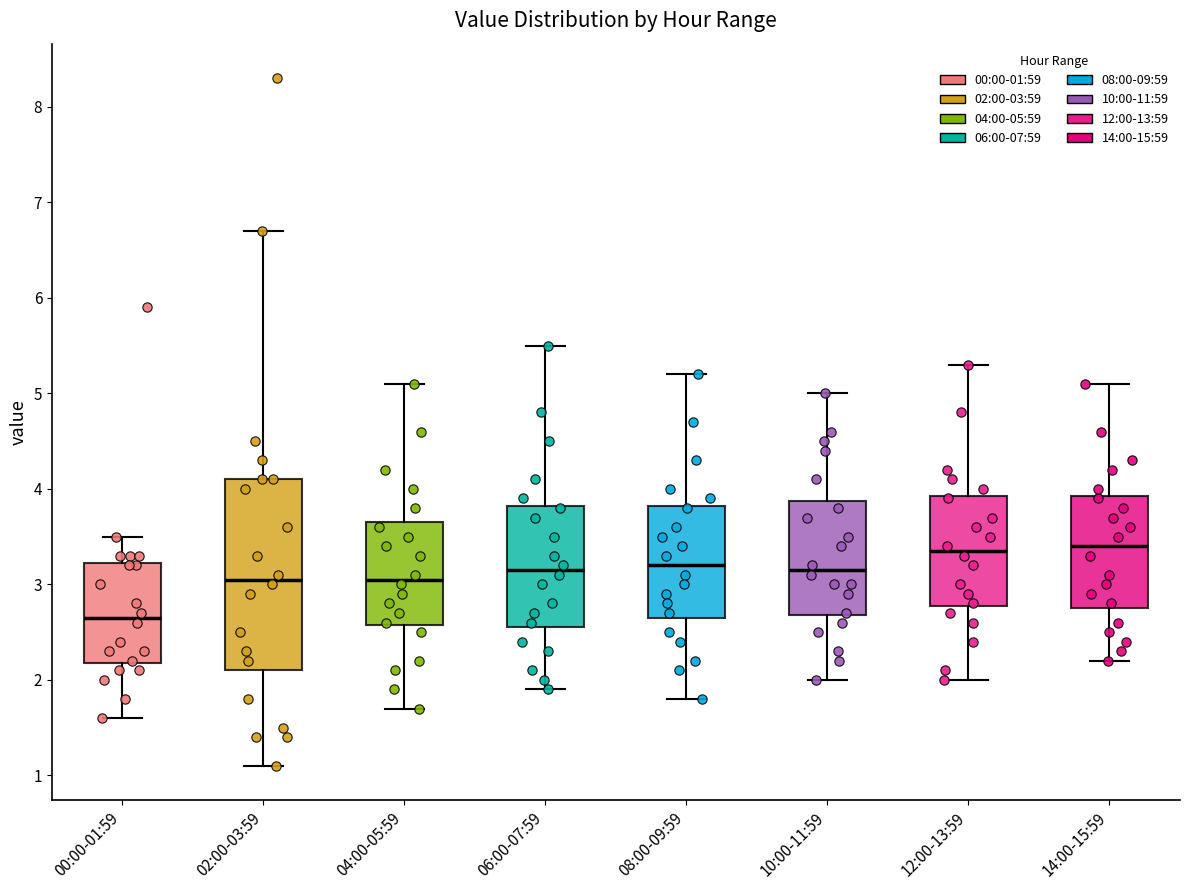

Where is the lower edge of the box for 04:00-05:59 on the y-axis? The values are not printed on the chart, so give them approximately, as read against the axis.

2.6